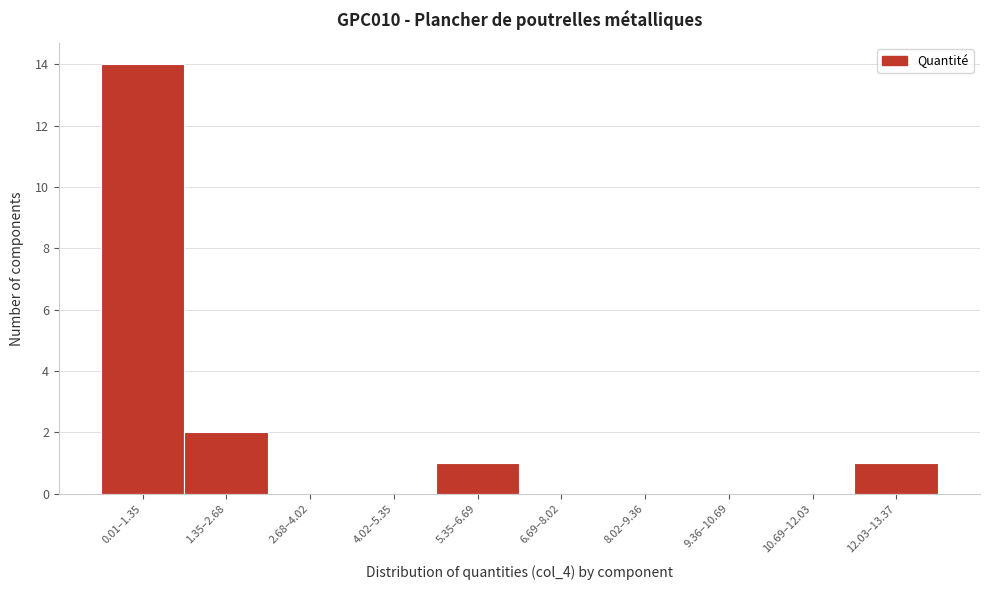

Reading left to right, what are all the values shown in this chart?

0.01–1.35=14	1.35–2.68=2	2.68–4.02=0	4.02–5.35=0	5.35–6.69=1	6.69–8.02=0	8.02–9.36=0	9.36–10.69=0	10.69–12.03=0	12.03–13.37=1